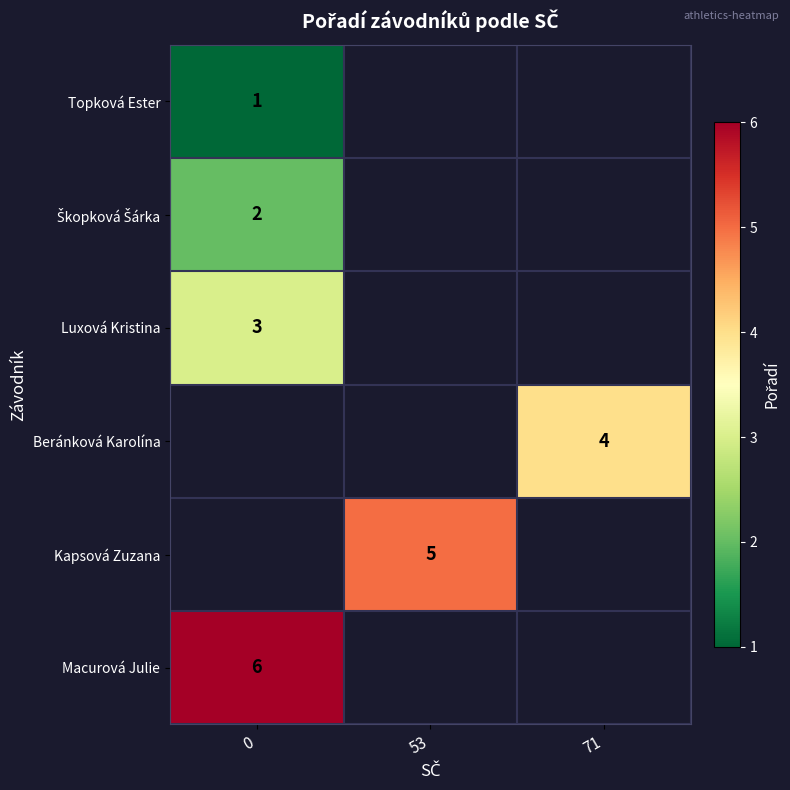

Is it true that Beránková Karolína equals 4 at 71?

True